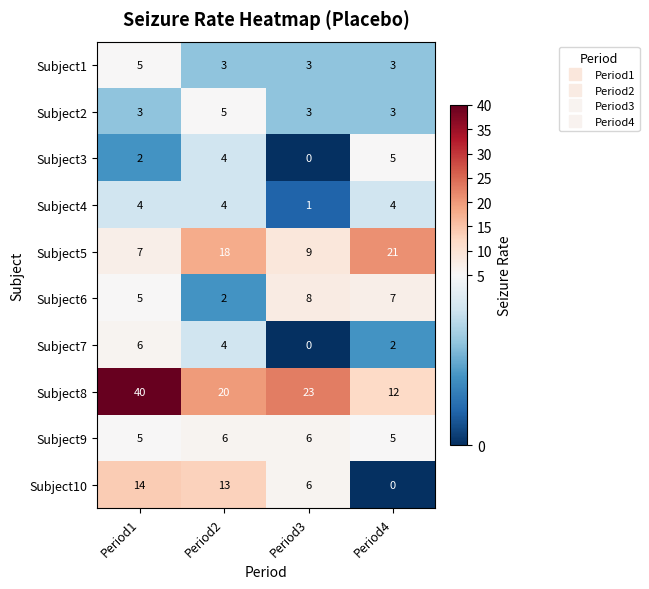

How many Subject9 values are between 5 and 6?

4